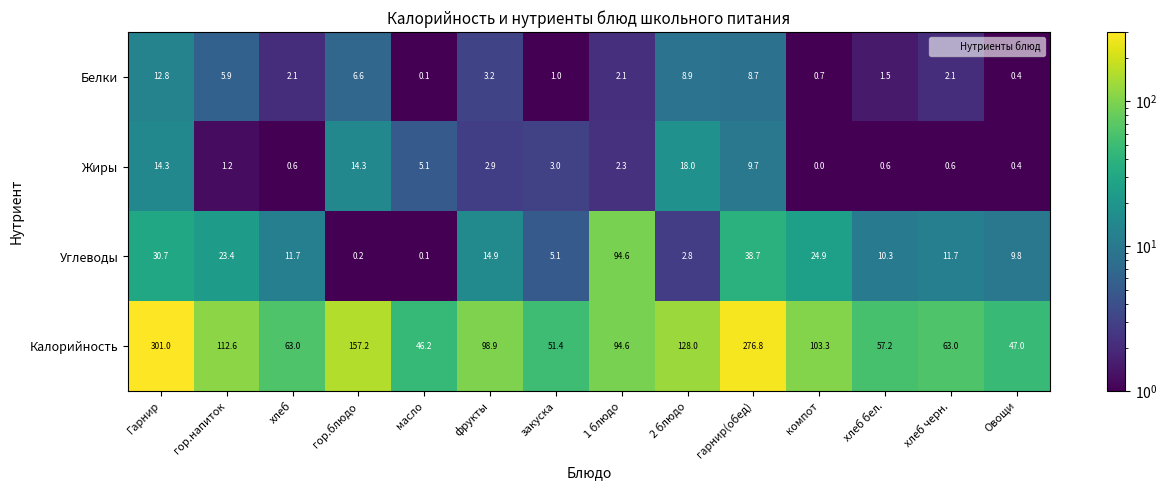

Where does the Калорийность series first go above 98?

Гарнир